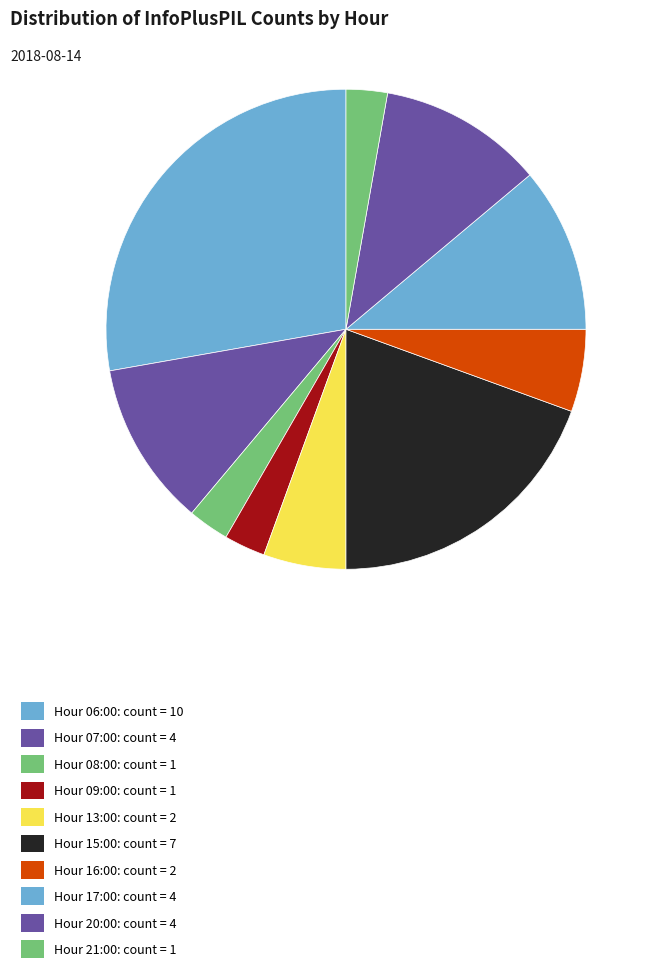

How many slices are in this pie chart?

10